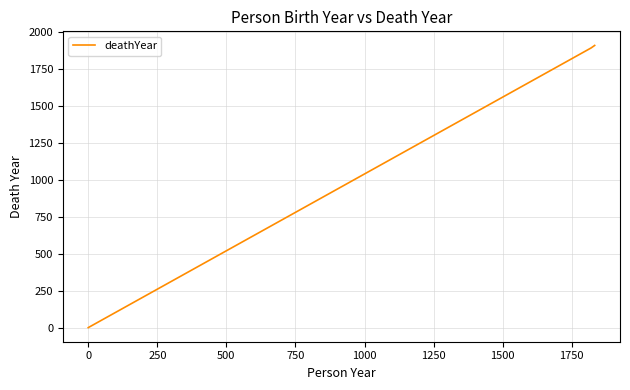

What is the average value?

1269